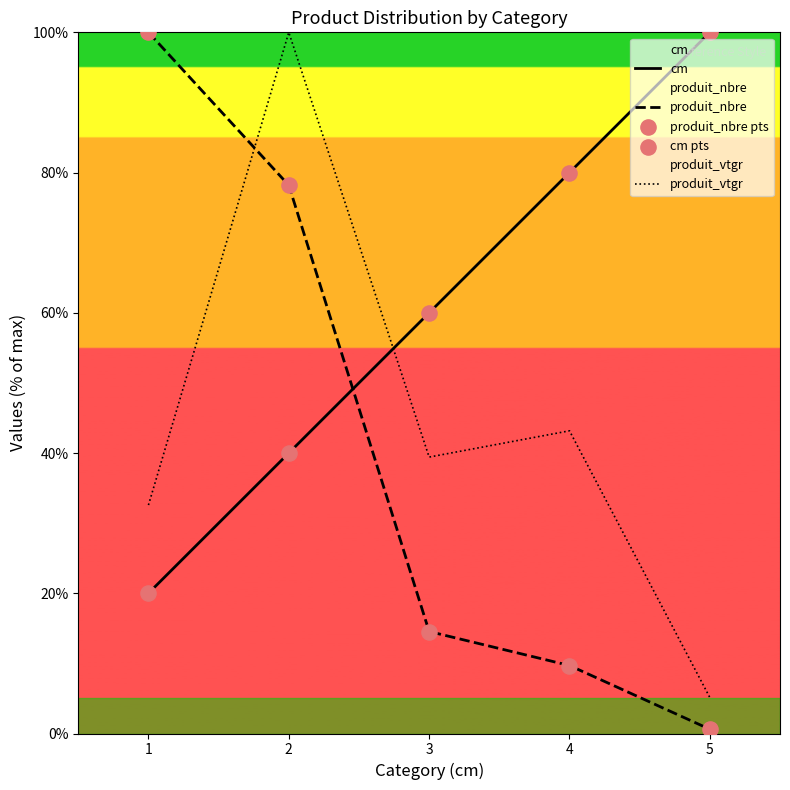

At how many categories does at least one series exceed 99?

3